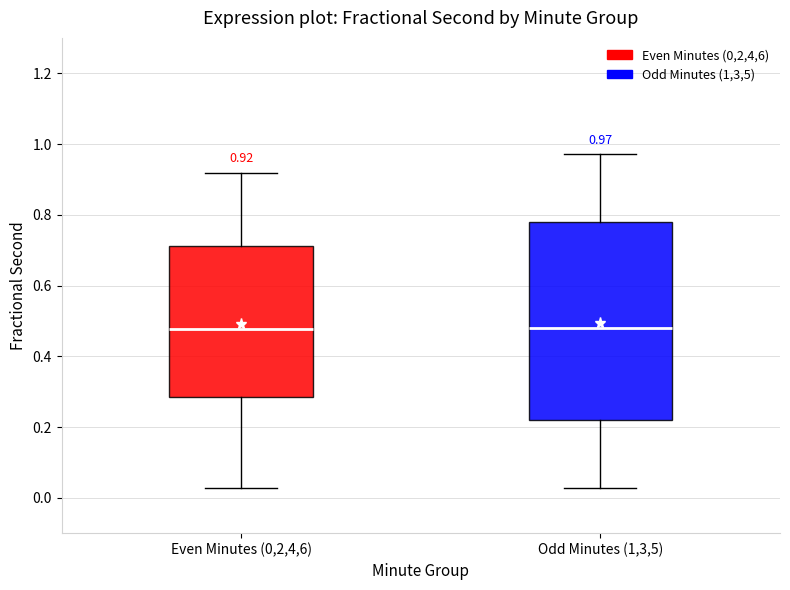

Which box is the tallest, from its lower edge to its upper edge?

Odd Minutes (1,3,5)